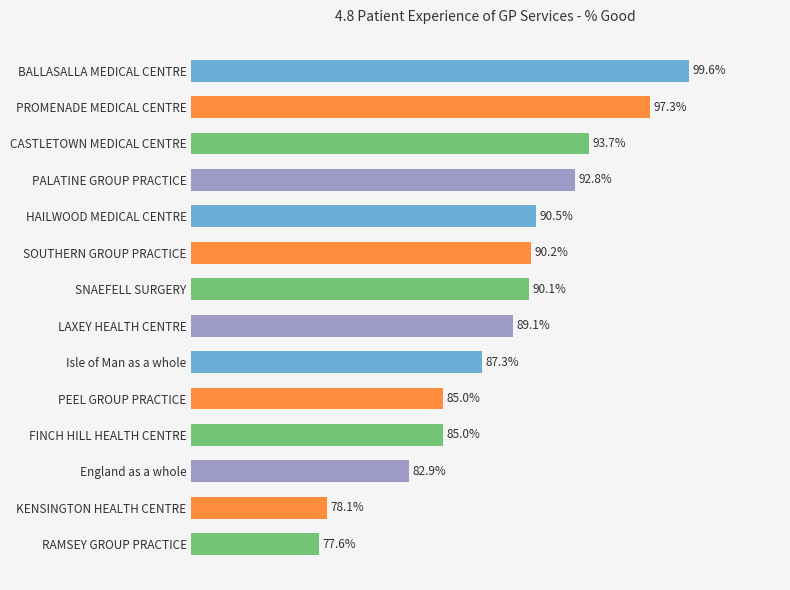

Which category has the highest value across all series?

BALLASALLA MEDICAL CENTRE